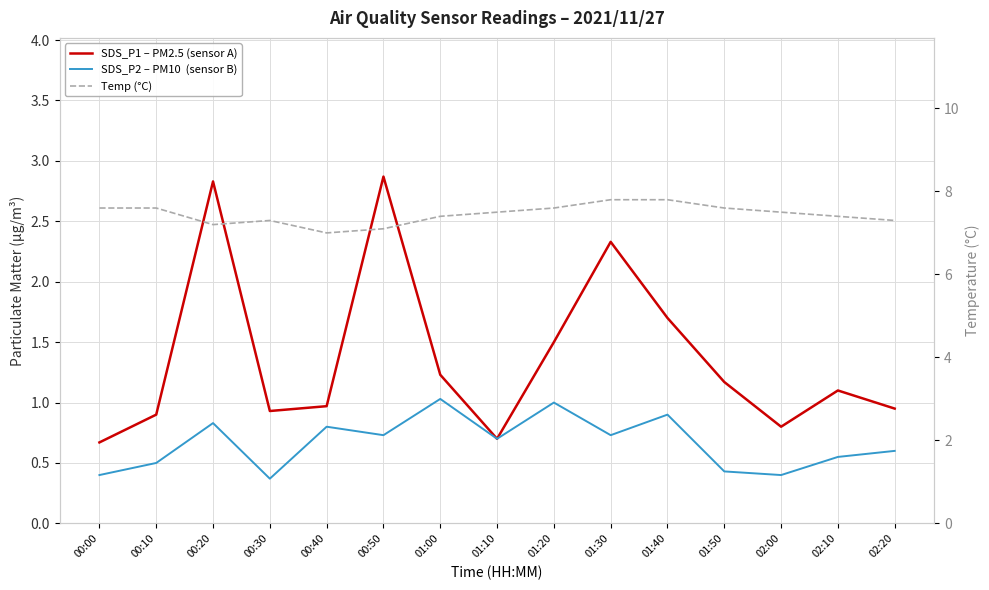

True or false: Temp (°C) and SDS_P2 – PM10  (sensor B) intersect in this chart.

False